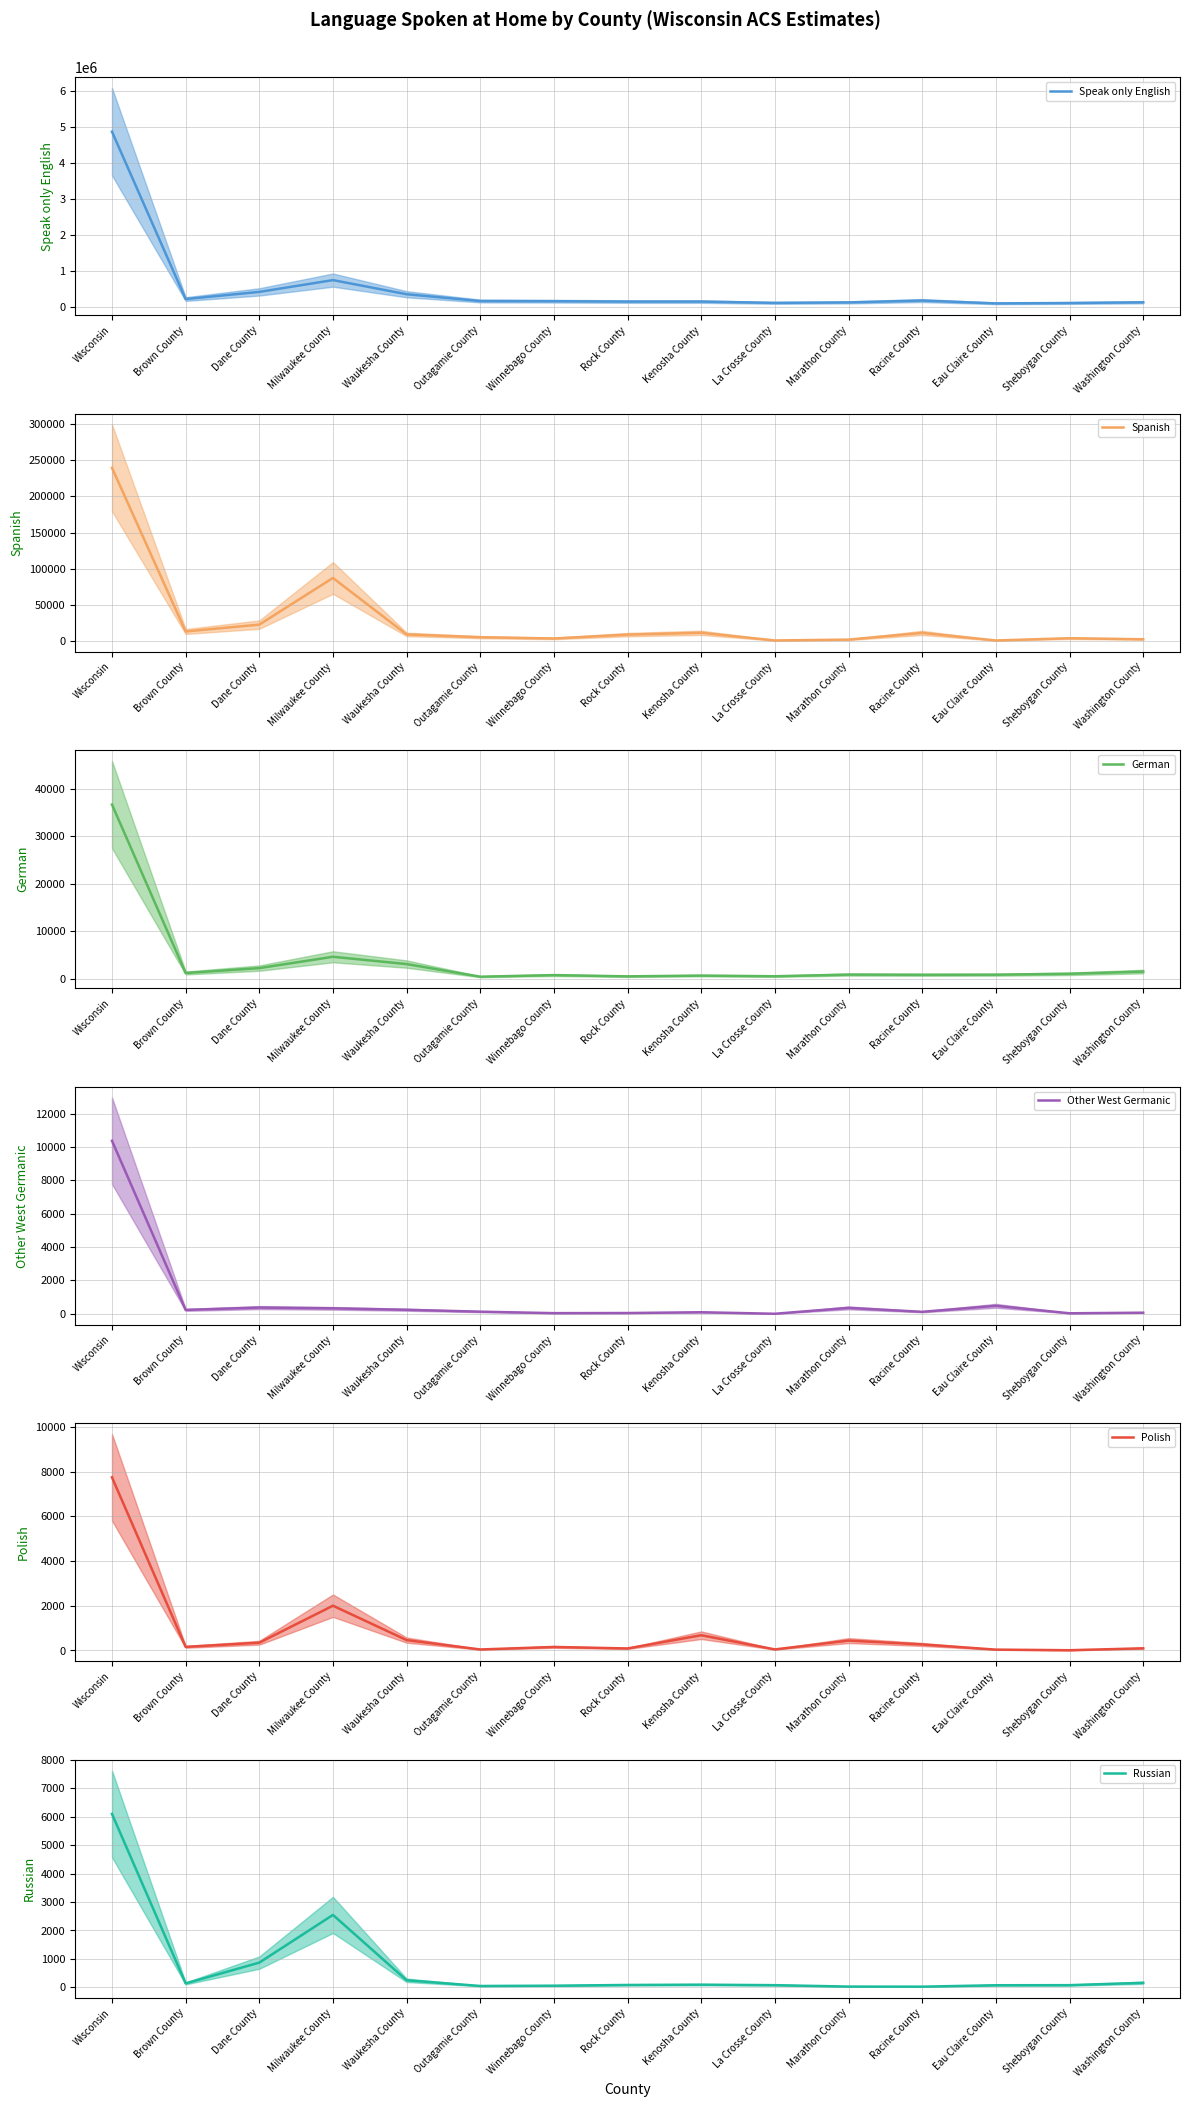

What is the sum of the Russian values at Winnebago County and Washington County?

212